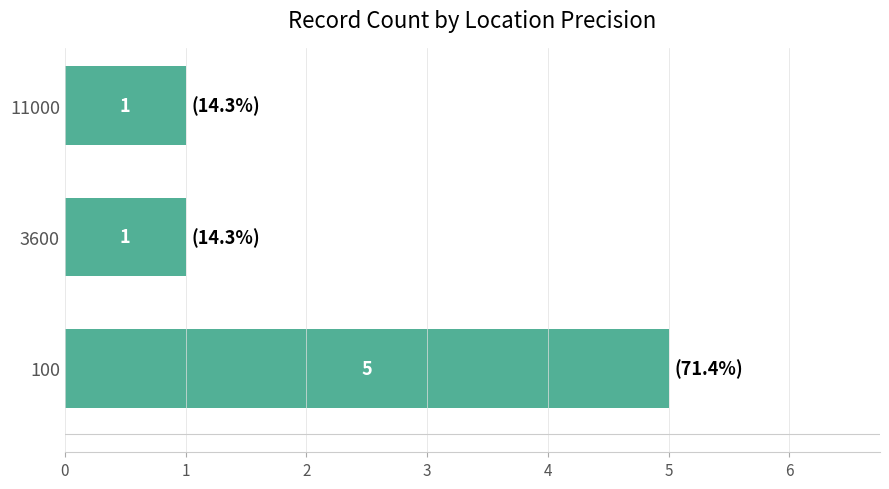

How many values are between 1 and 5?

3